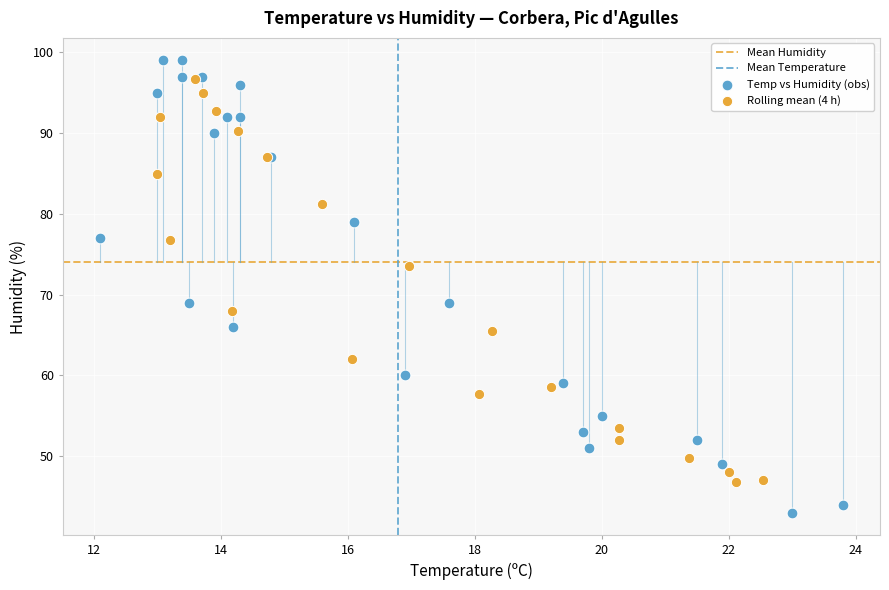

Which series has the largest Y range (max minus min)?

Temp vs Humidity (obs)